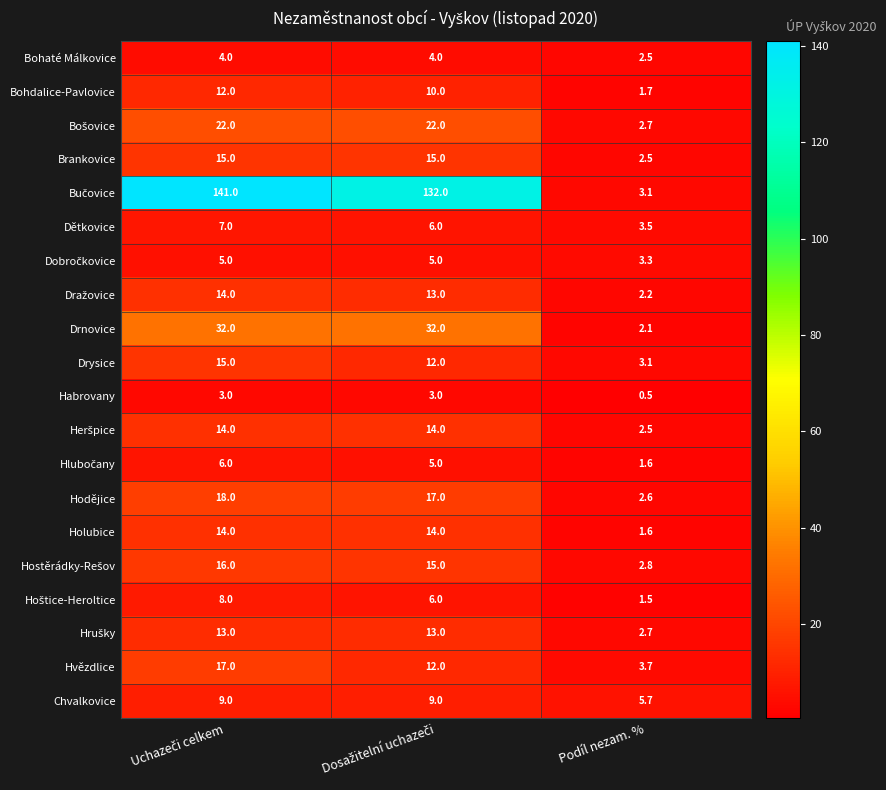

Which category has the lowest value in the Habrovany series?

Podíl nezam. %